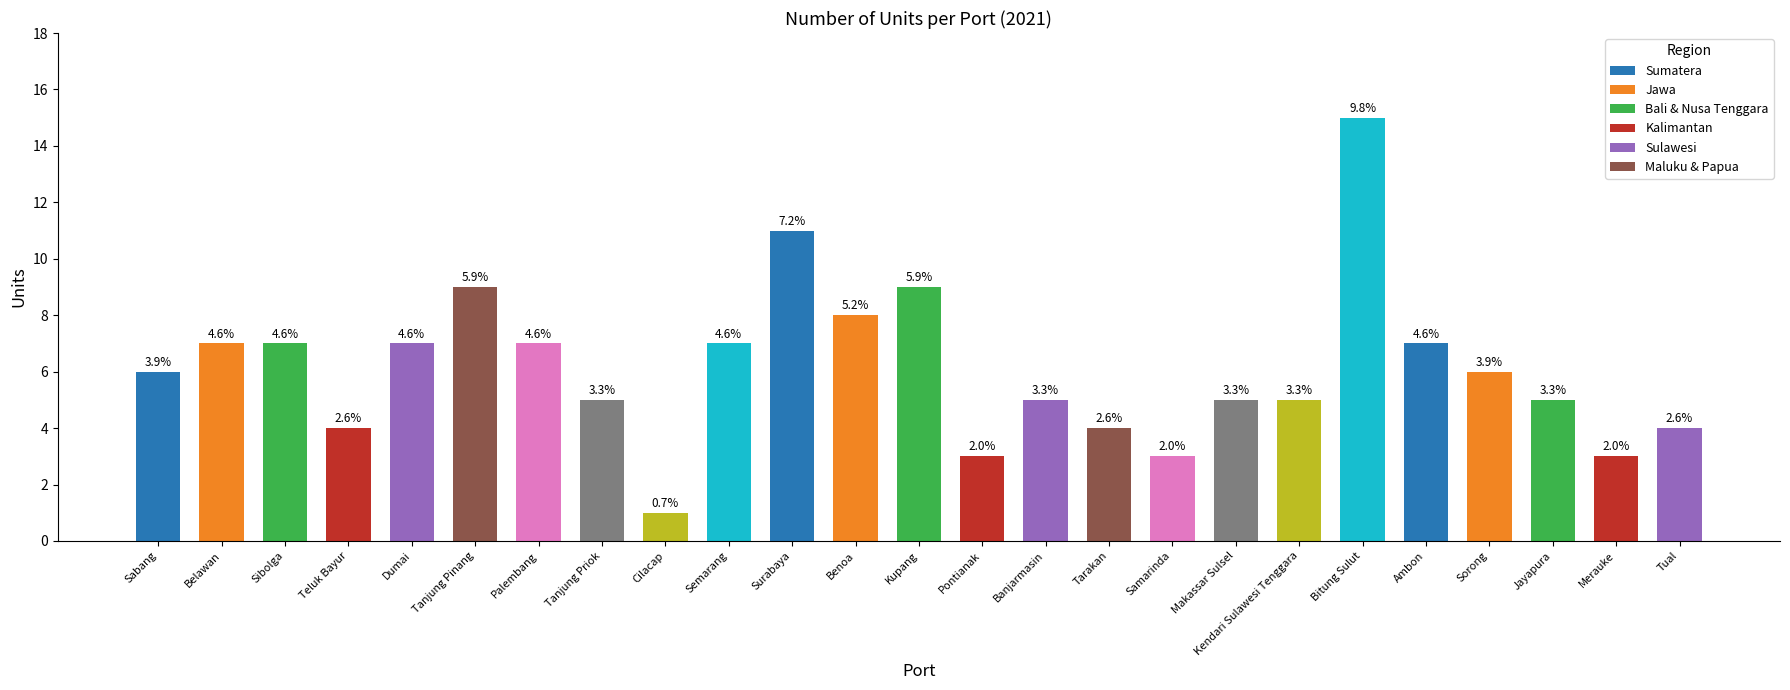

Reading right to left, list all the values displayed in this chart.

4	3	5	6	7	15	5	5	3	4	5	3	9	8	11	7	1	5	7	9	7	4	7	7	6